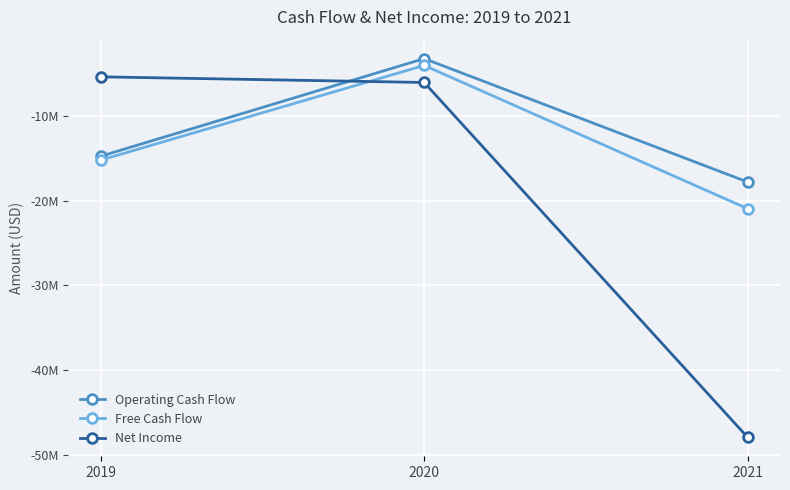

Reading right to left, list all the values displayed in this chart.

Operating Cash Flow: -17806000	-3258000	-14764000
Free Cash Flow: -20949000	-4063000	-15220000
Net Income: -47899000	-6071000	-5407000